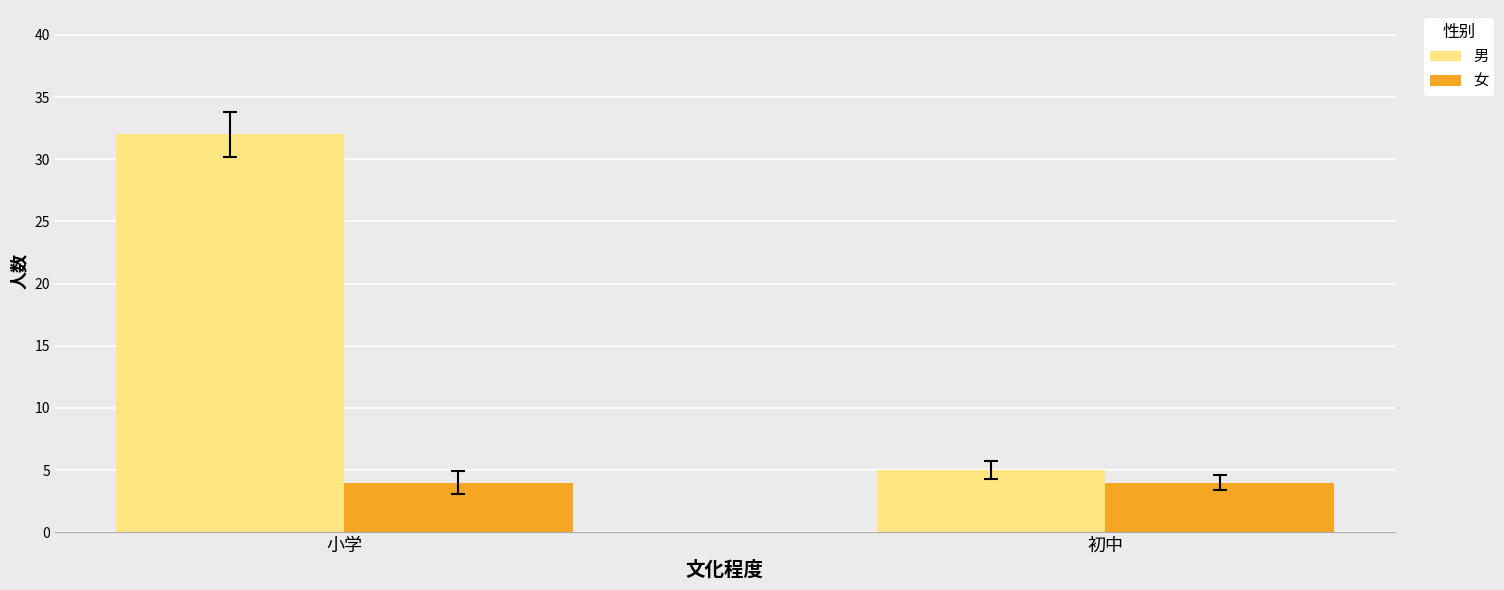

The value of 男 at 小学 is 52. True or false?

False